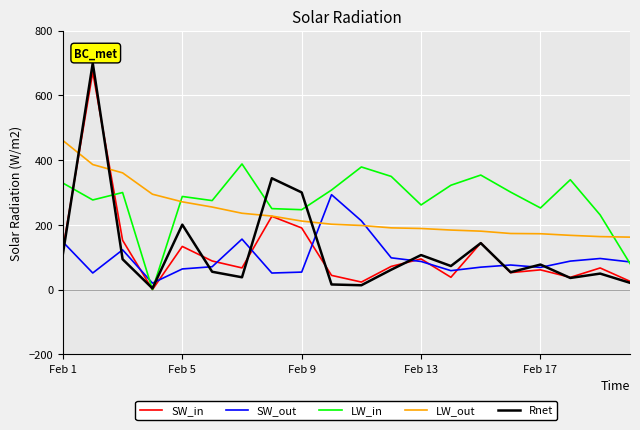

Count the number of categories in the chart.

20